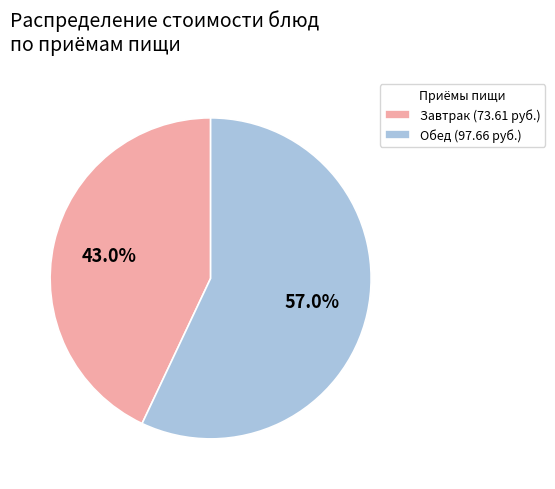

Rank the categories by value from lowest to highest.

Завтрак (73.61 руб.), Обед (97.66 руб.)